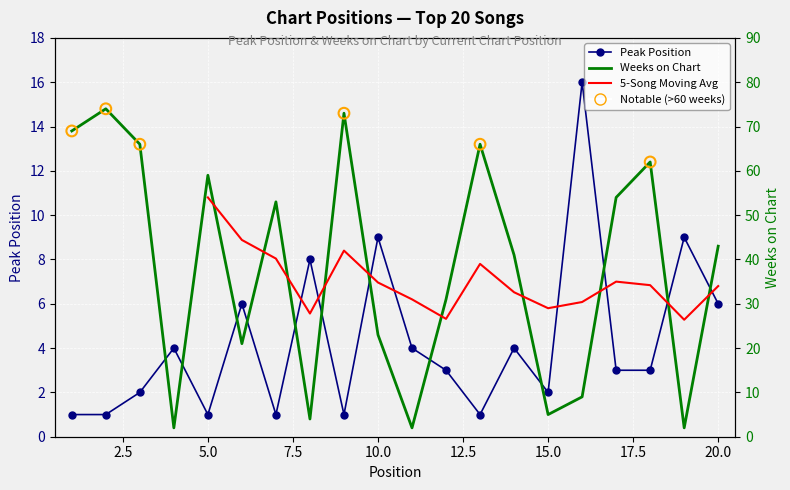

What is the total value across all series at 5?

60